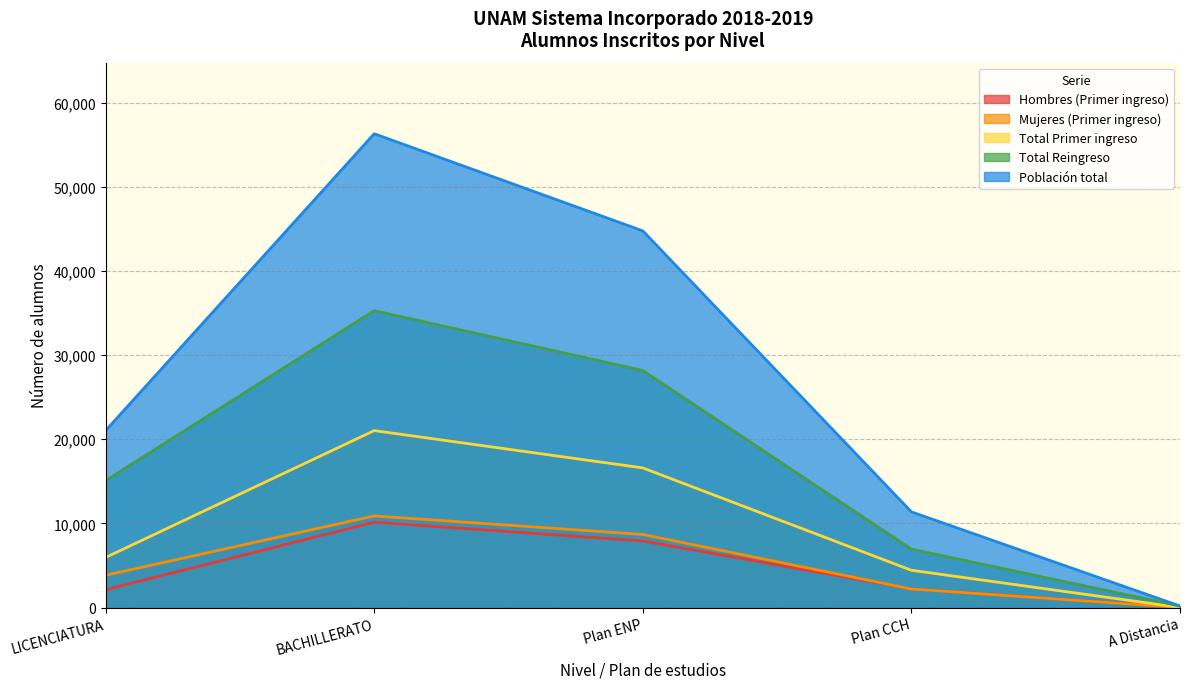

Which series has the largest total across all categories?

Población total